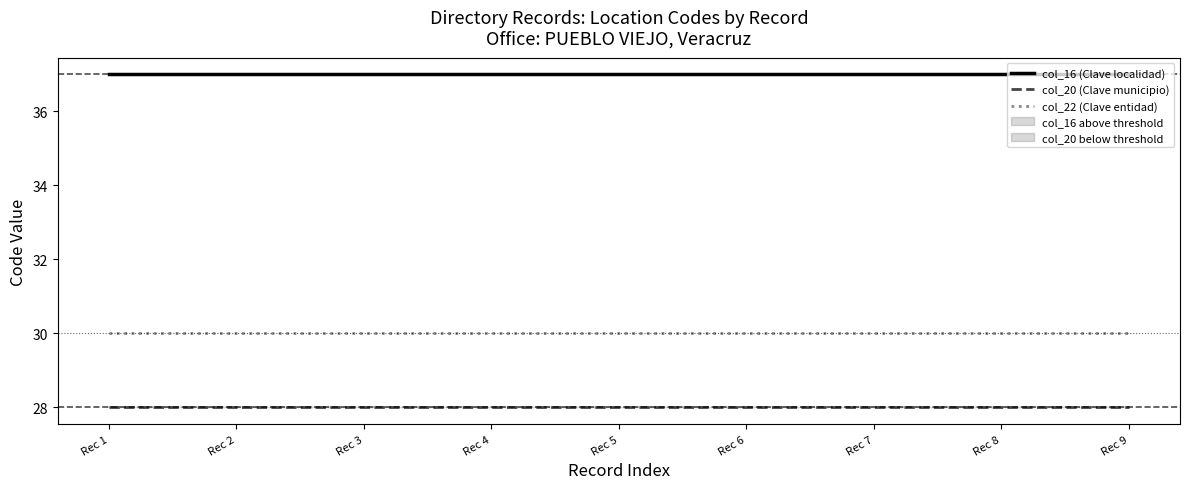

Rank the categories by col_20 (Clave municipio) value from lowest to highest.

Rec 1, Rec 2, Rec 3, Rec 4, Rec 5, Rec 6, Rec 7, Rec 8, Rec 9